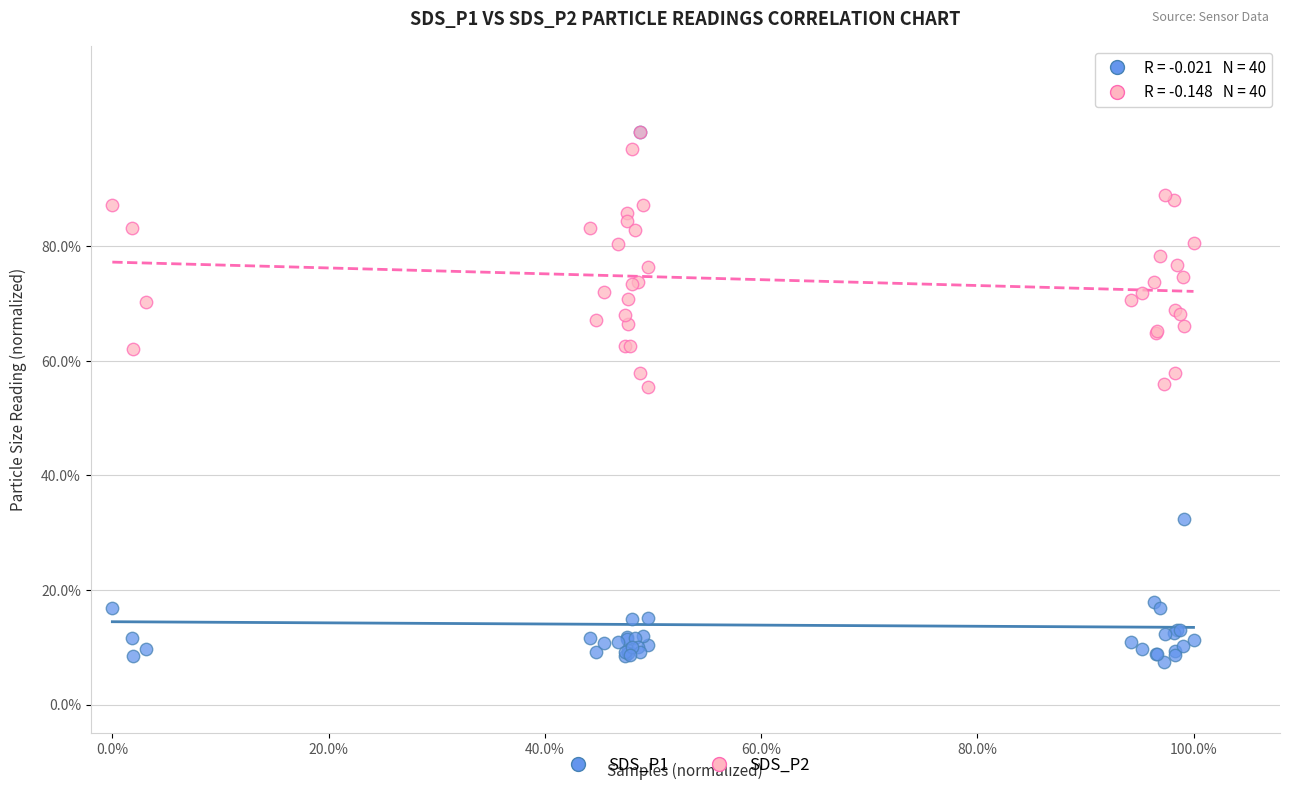

Which series reaches the minimum Y coordinate?

SDS_P1